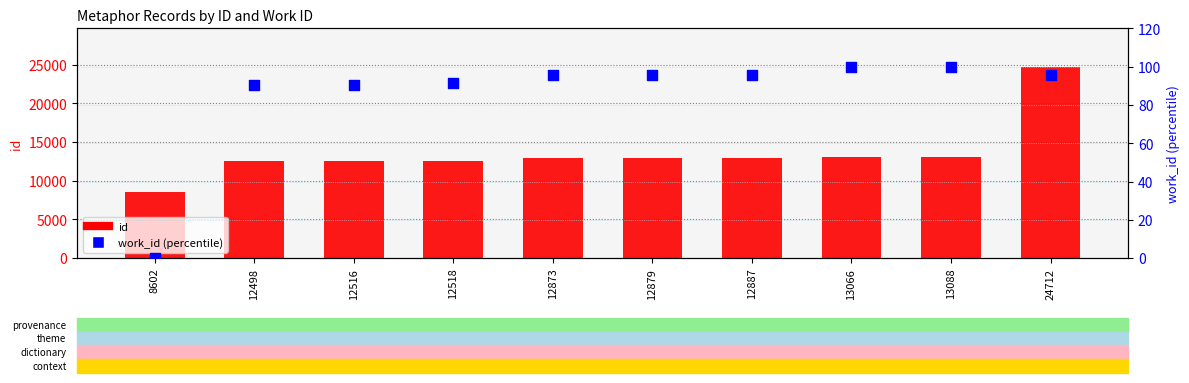

Is the value of id at 12518 greater than the value of work_id (percentile) at 13088?

Yes